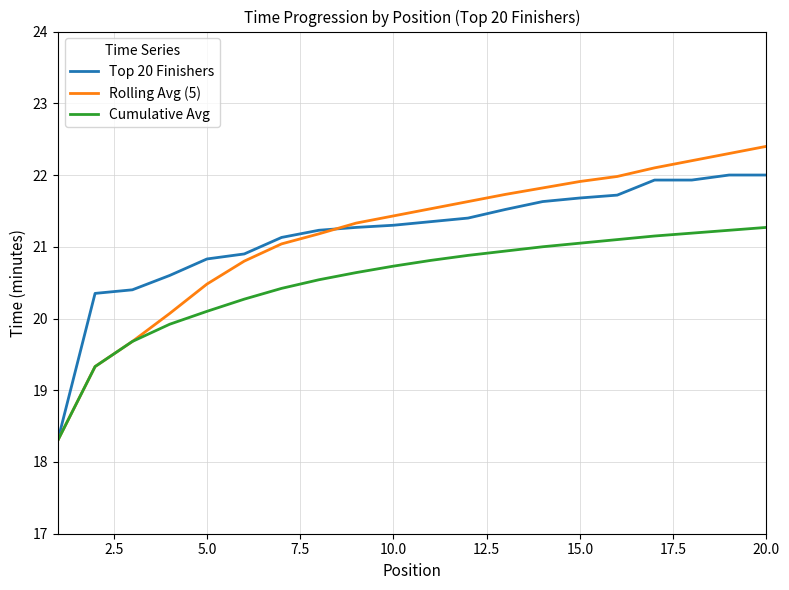

List the series in order of their peak value, highest first.

Rolling Avg (5), Top 20 Finishers, Cumulative Avg